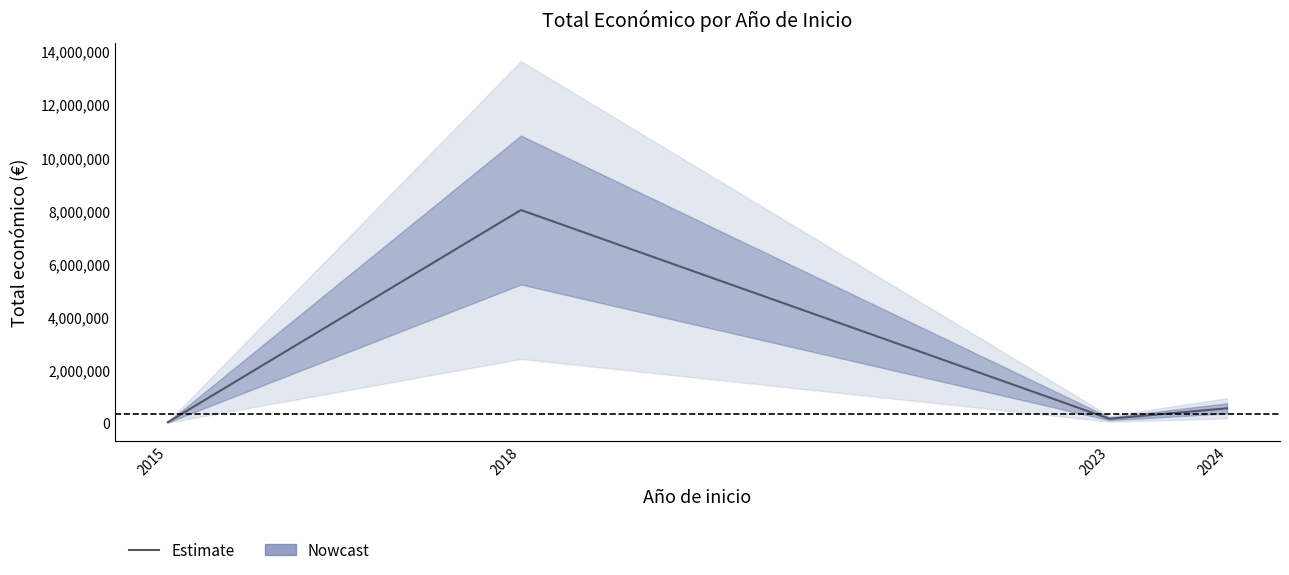

What is the change in value from 2015 to 2018?

+7999469